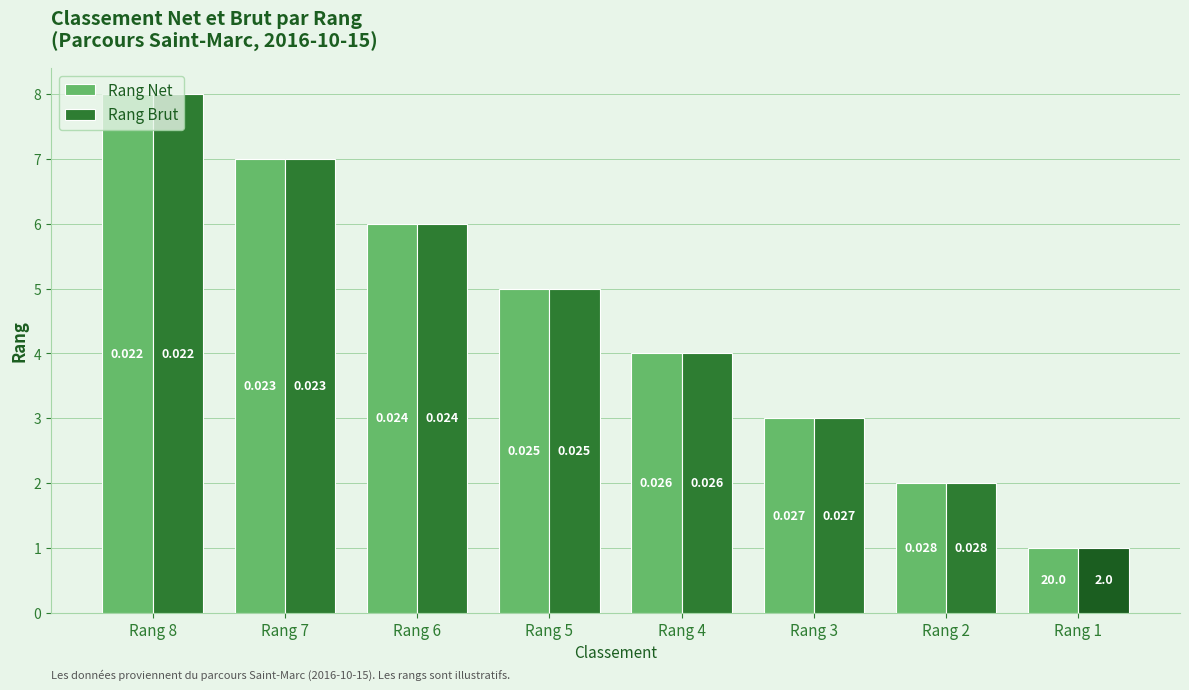

Reading left to right, what are all the values shown in this chart?

Rang Net: Rang 8=8	Rang 7=7	Rang 6=6	Rang 5=5	Rang 4=4	Rang 3=3	Rang 2=2	Rang 1=1
Rang Brut: Rang 8=8	Rang 7=7	Rang 6=6	Rang 5=5	Rang 4=4	Rang 3=3	Rang 2=2	Rang 1=1